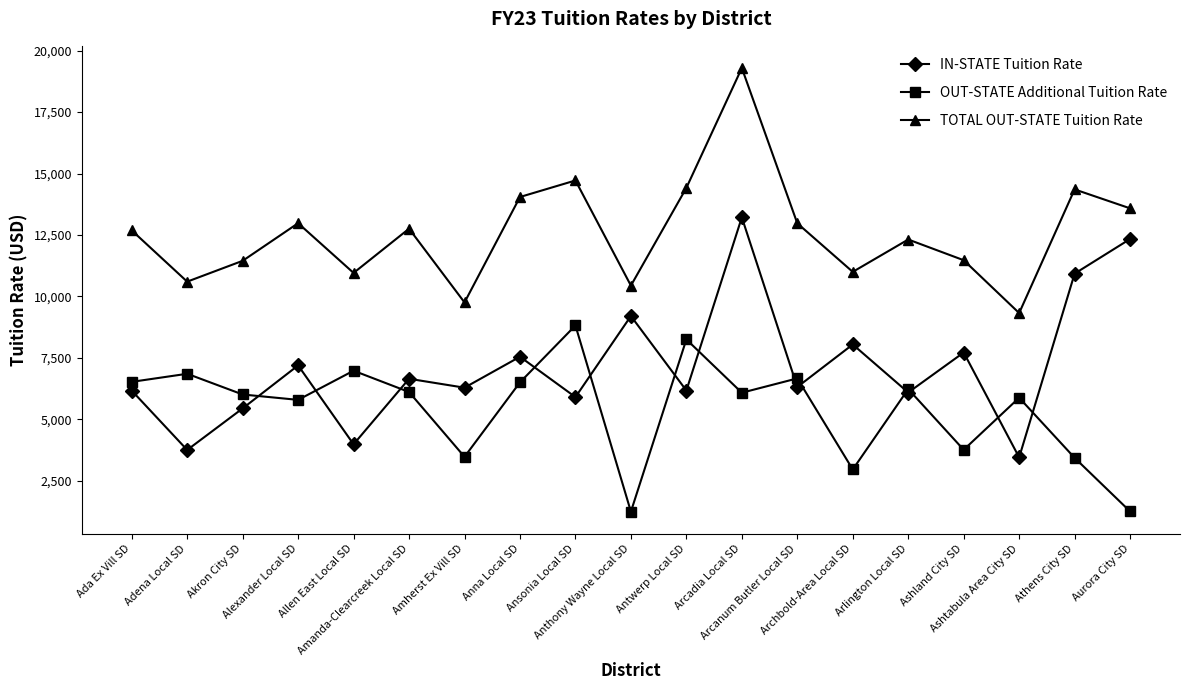

What is the difference between the second highest and minimum values in the IN-STATE Tuition Rate series?

8888.6